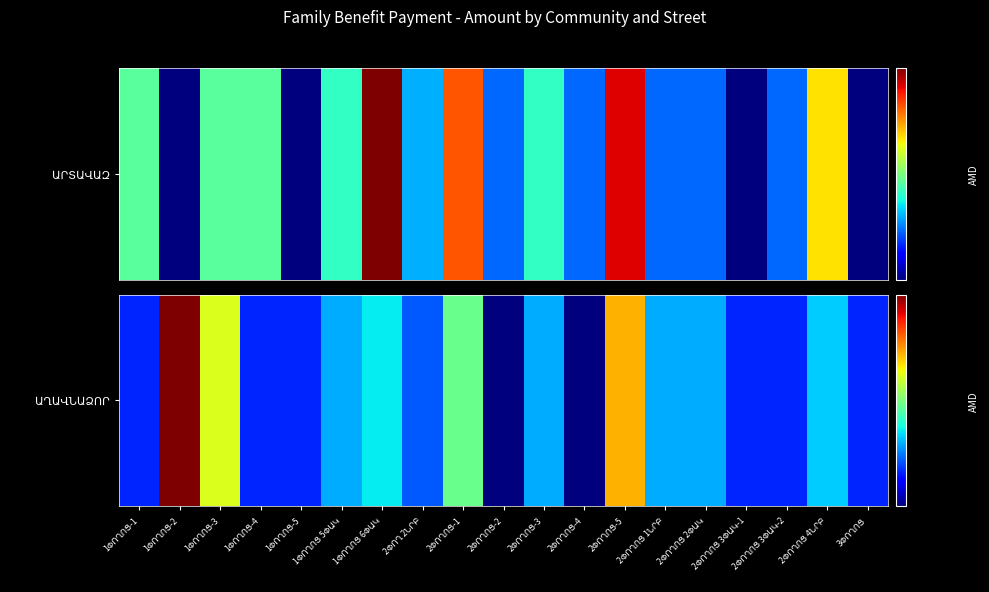

What is the sum of all values?

691000